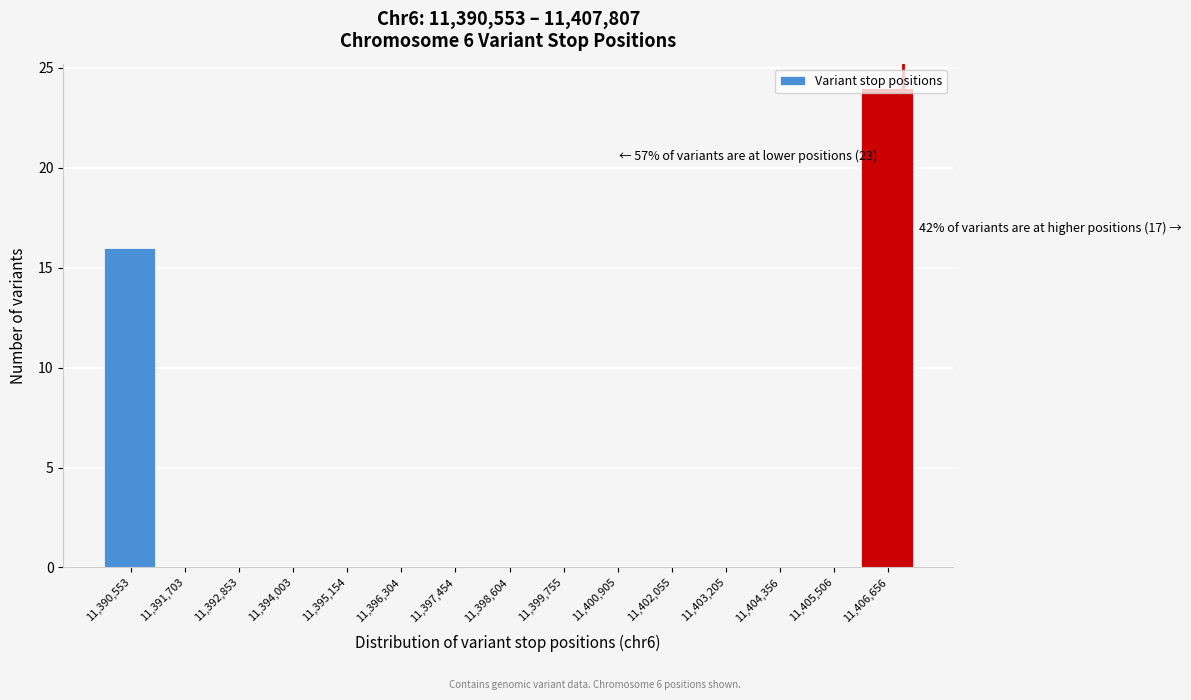

Where is the data nearest to the value 12?

11,390,553